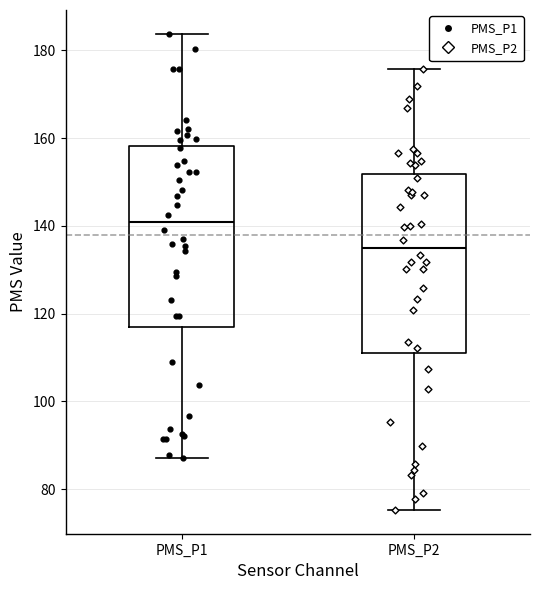

Where does the median line of the box for PMS_P2 sit on the y-axis? The values are not printed on the chart, so give them approximately, as read against the axis.

136